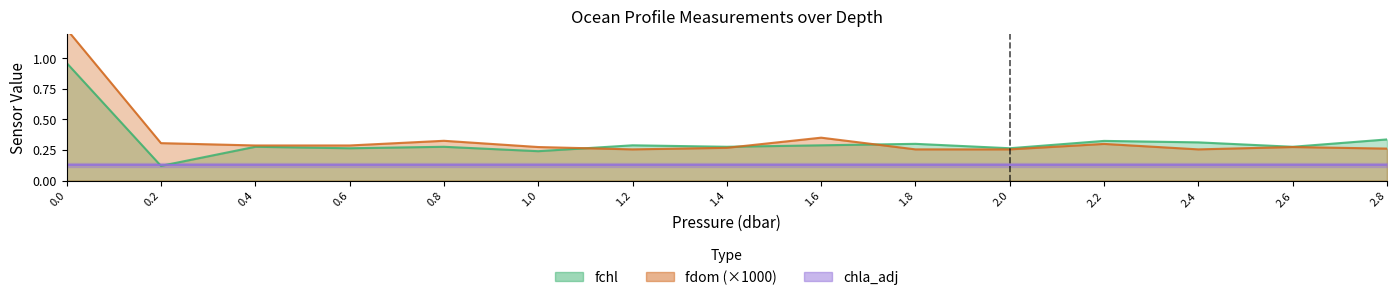

After their last crossing, which series has the higher values: fchl or fdom?

fchl